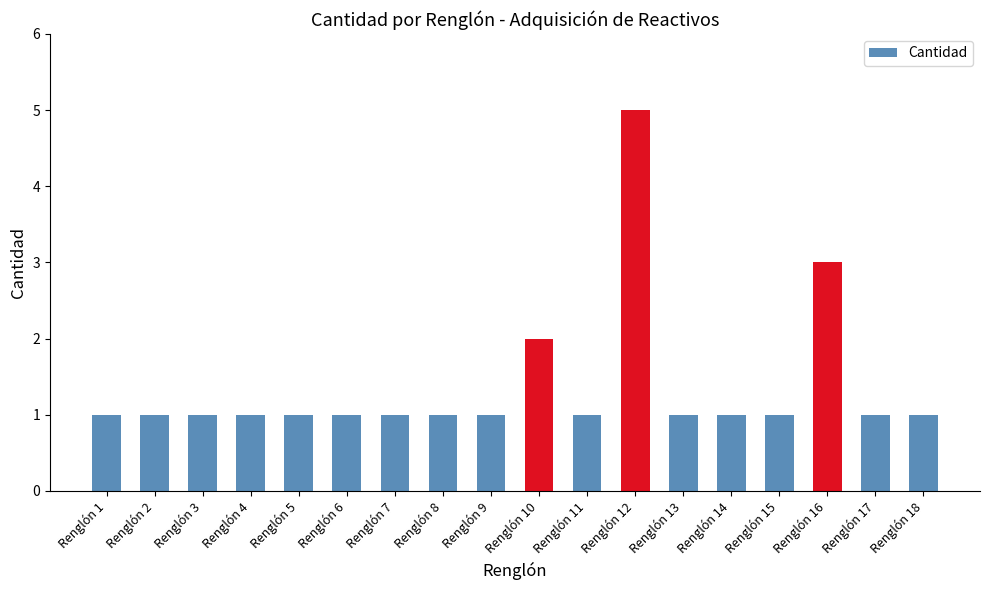

Are the bars horizontal?

No